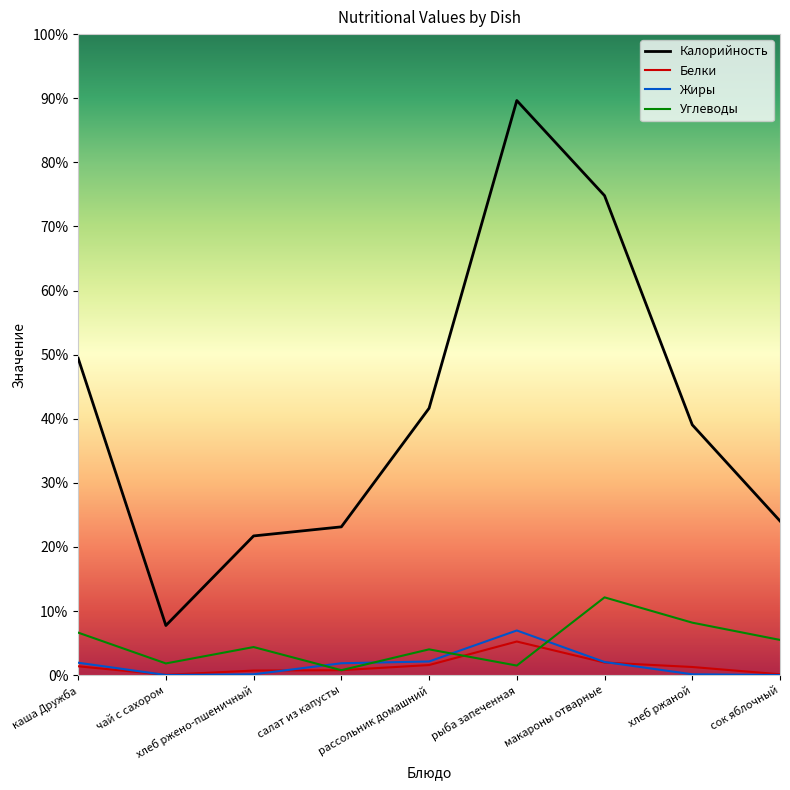

What is the minimum value shown in the chart?

0.1